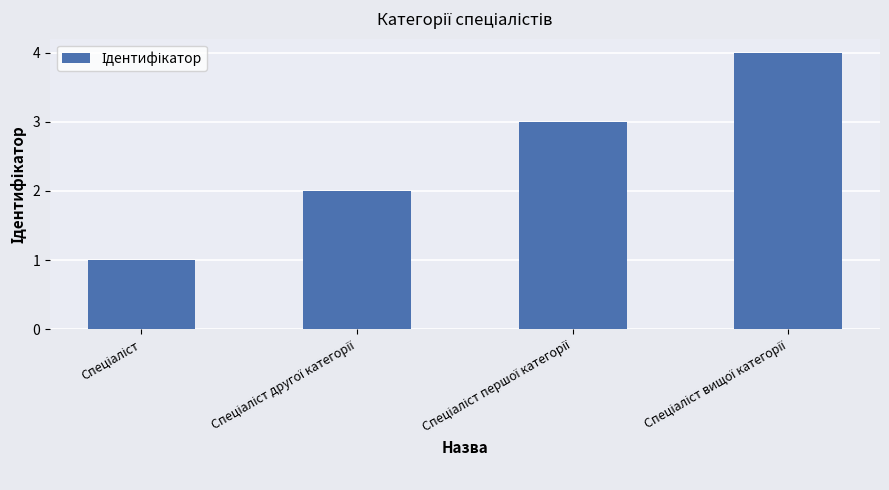

What is the difference between the maximum and minimum values?

3